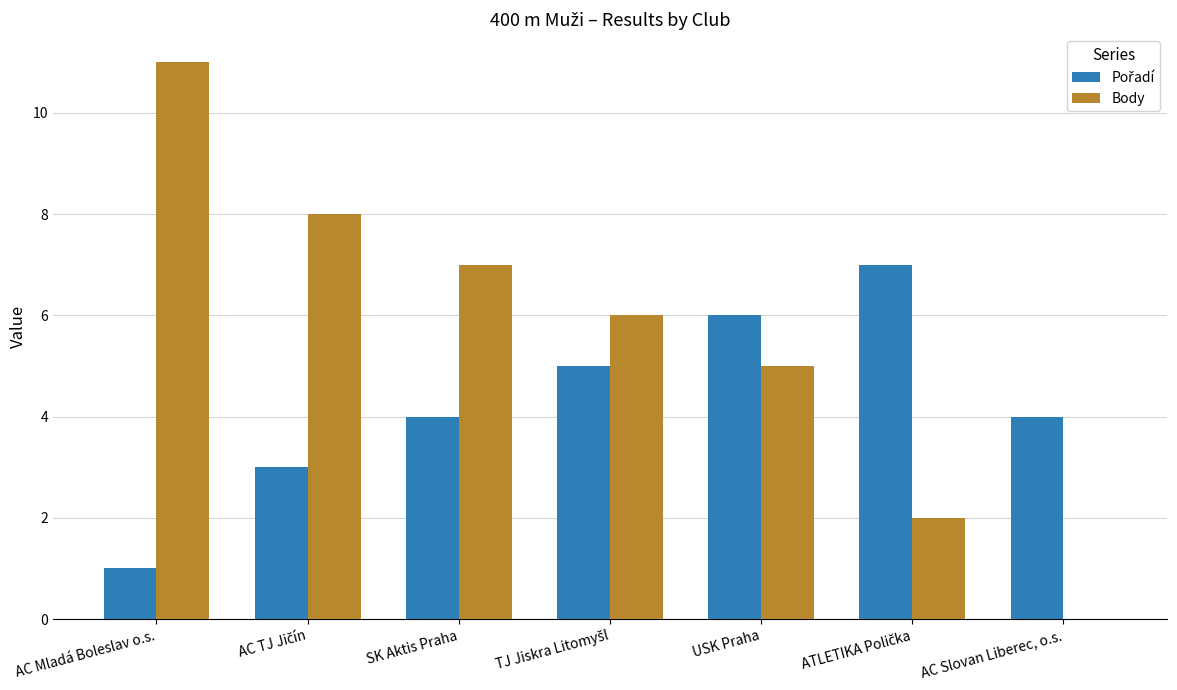

What is the sum of all Body values?

39